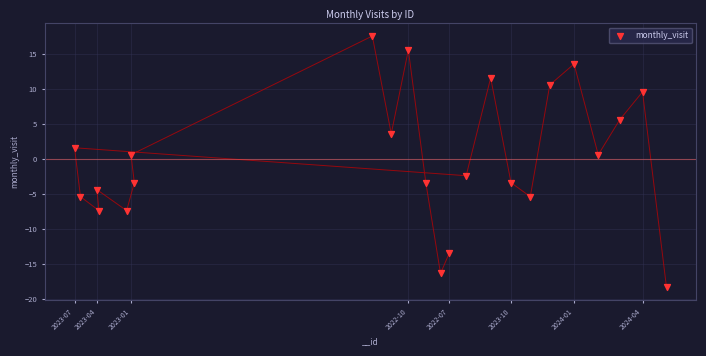

What is the range of Y values (max minus min)?

36.0